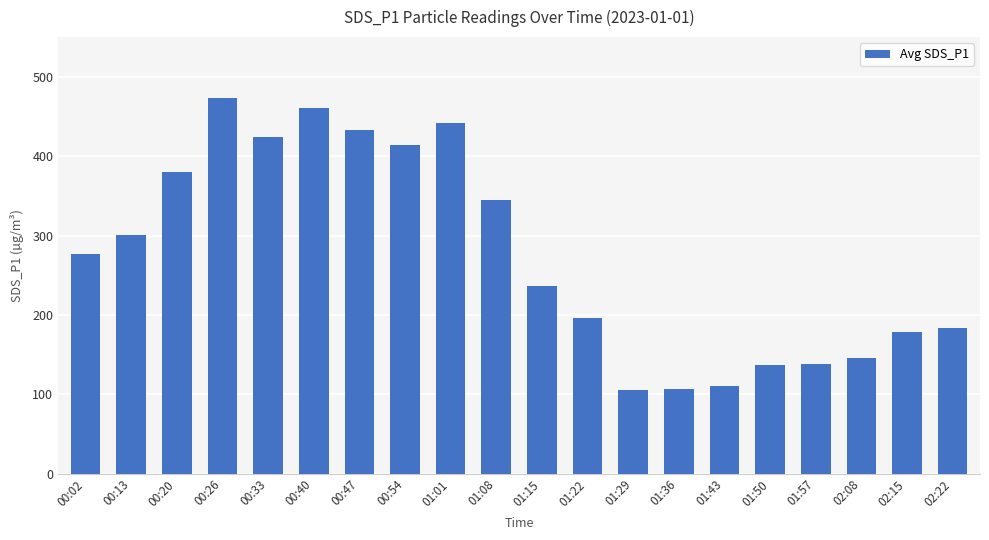

What is the greatest value displayed?

473.0